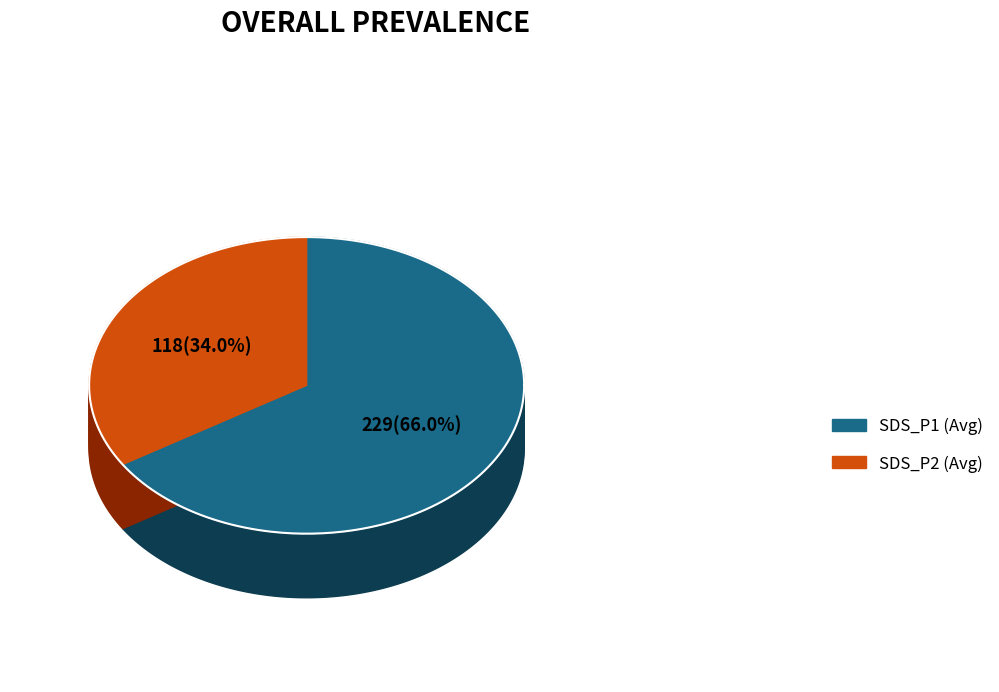

To the nearest percent, what is the difference between the SDS_P1 (Avg) and SDS_P2 (Avg) slice percentages?

32%